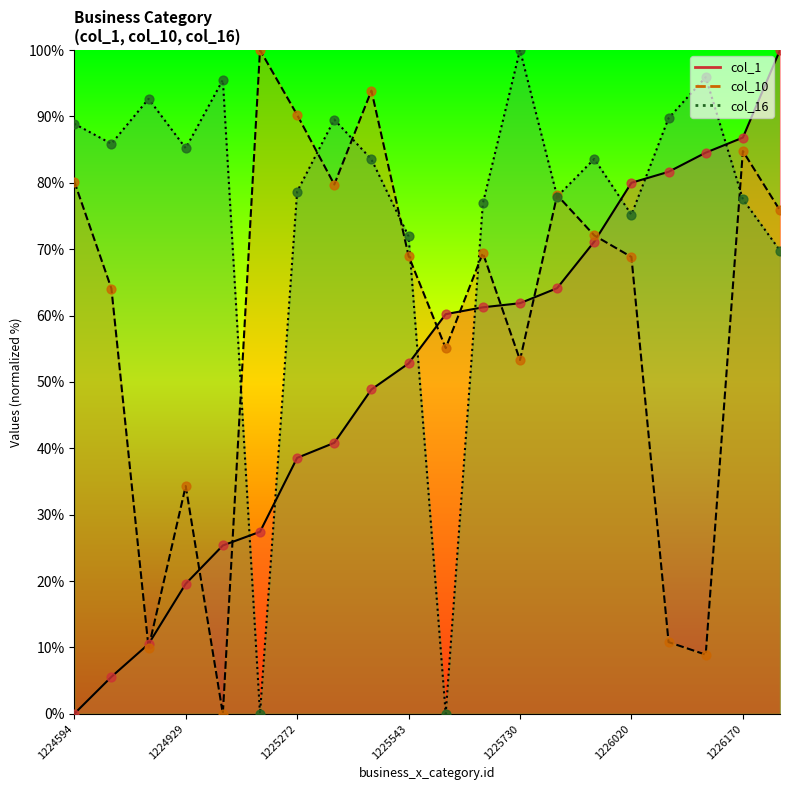

Is the value of col_1 at 1226170 greater than the value of col_16 at 1225730?

No